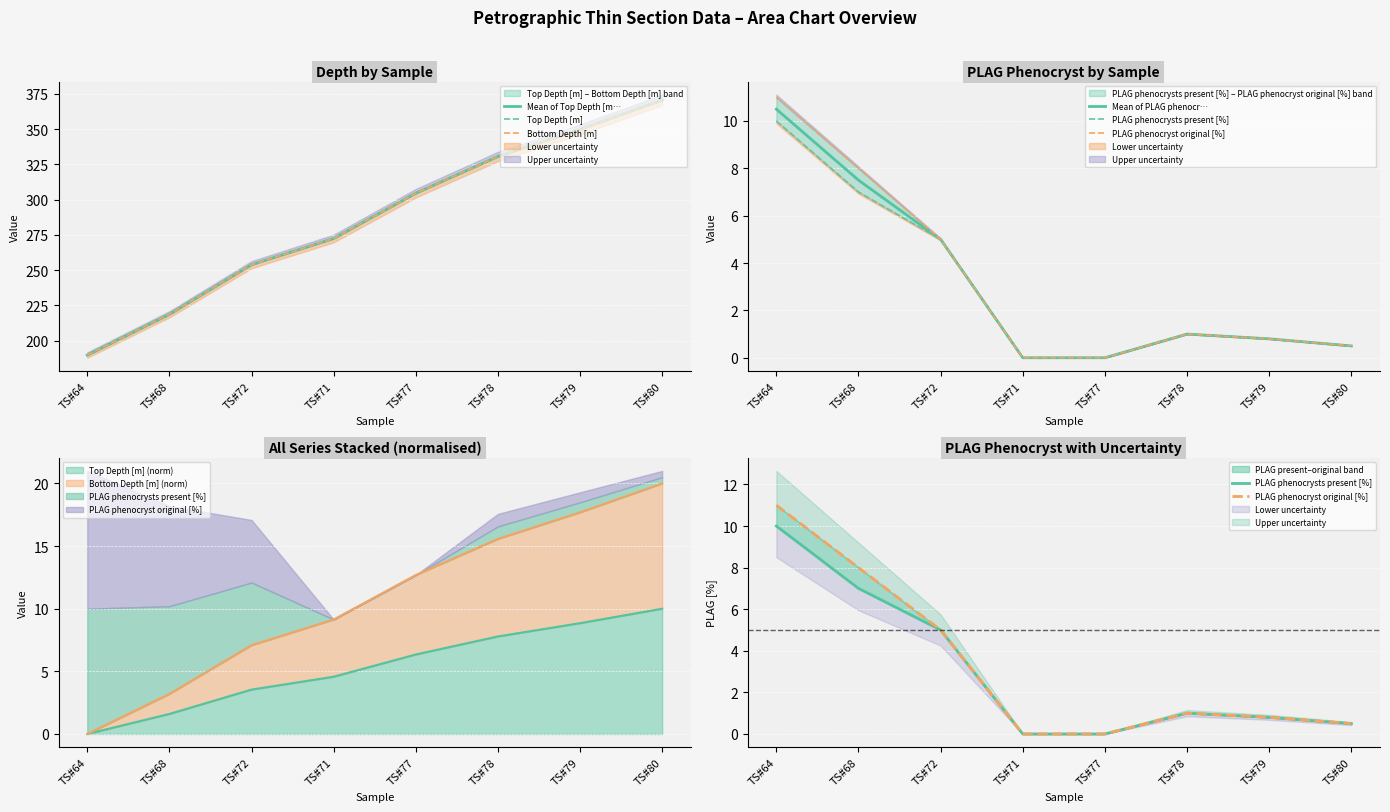

True or false: Bottom Depth [m] and PLAG phenocryst original [%] cross at least once.

False